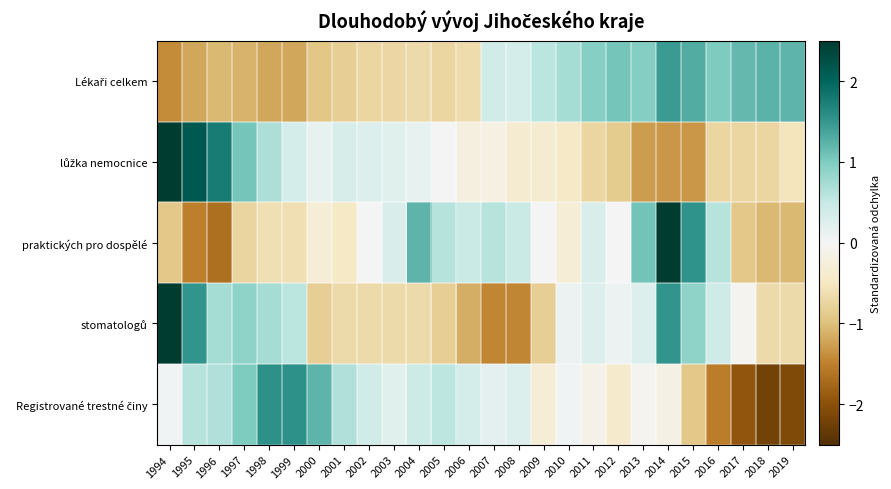

At which category is the sum across all series the highest?

2014